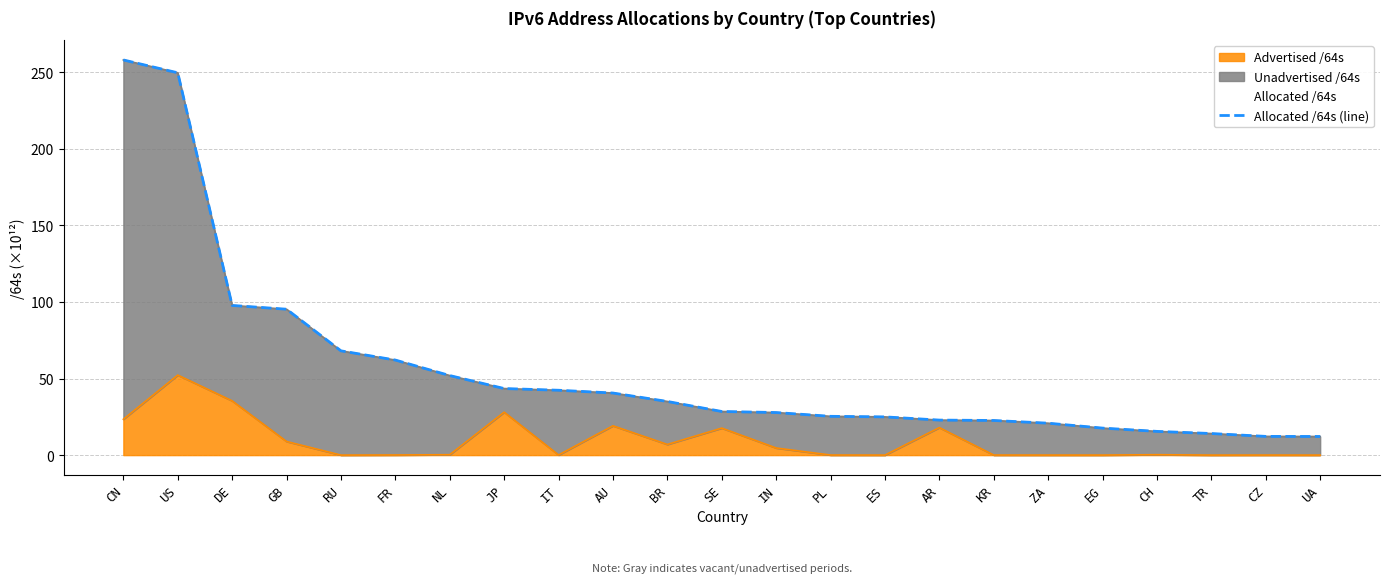

How many data points does each series have?

23